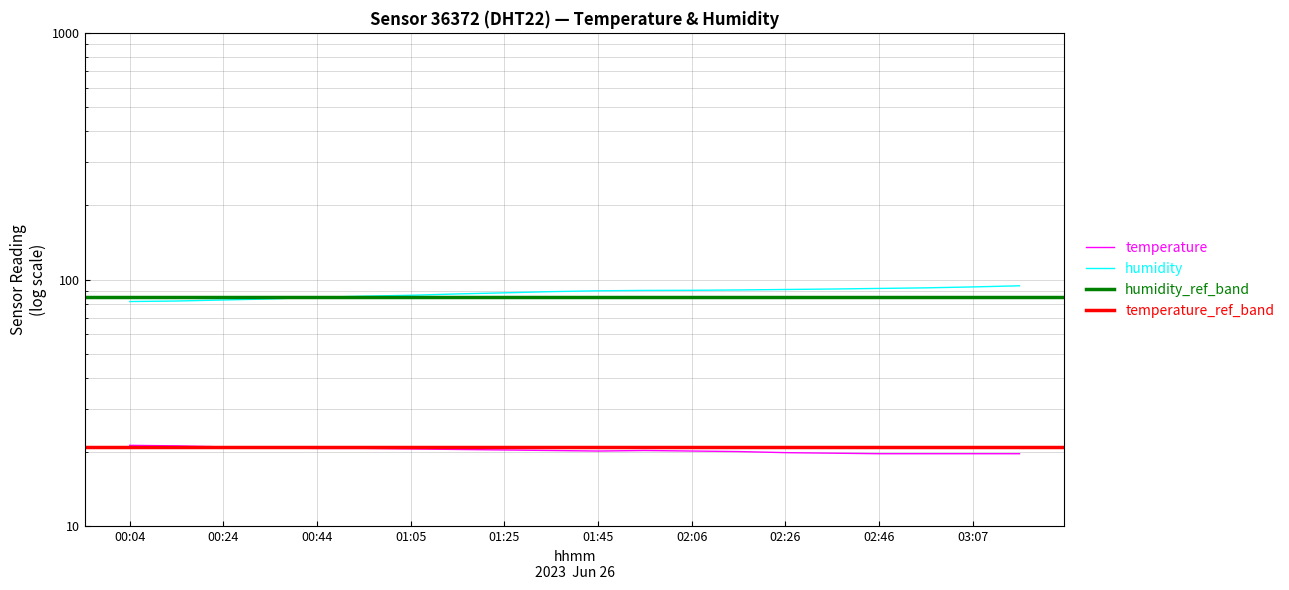

Rank the series at 00:04 from lowest to highest value.

temperature, humidity